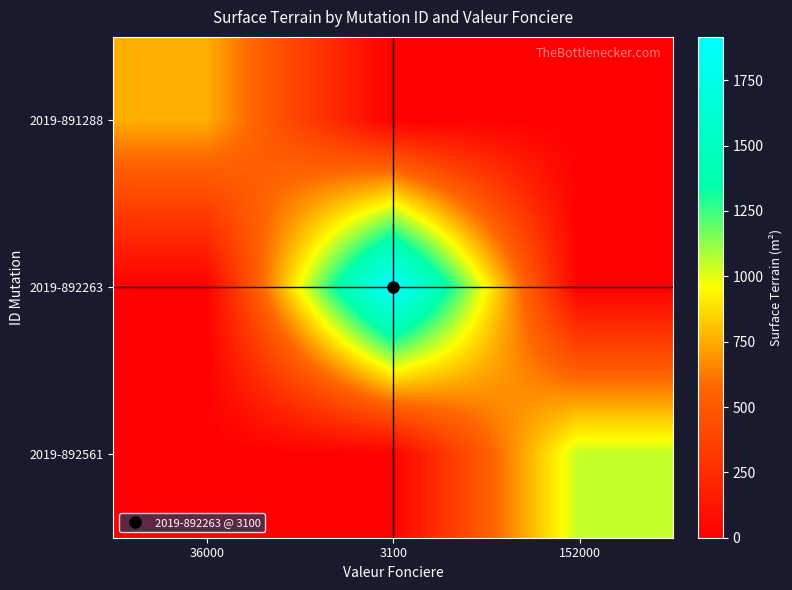

At which category is the sum across all series the highest?

3100